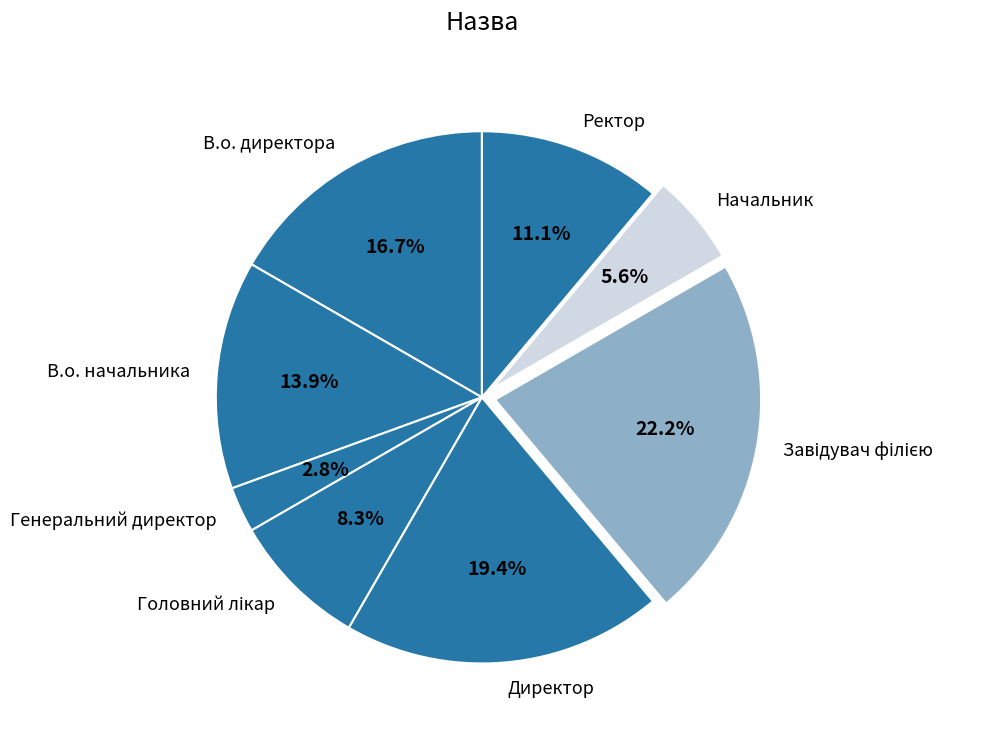

Is there a majority slice in this chart?

No